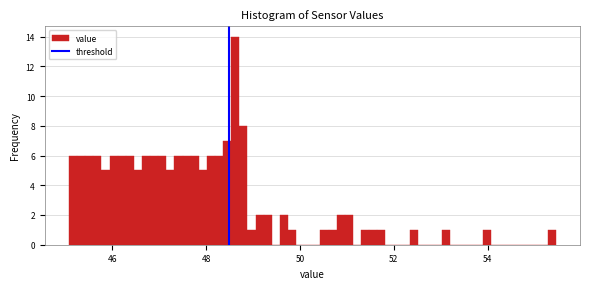

Read against the x-axis, roughly where is the centre of the tallest bar?

48.6